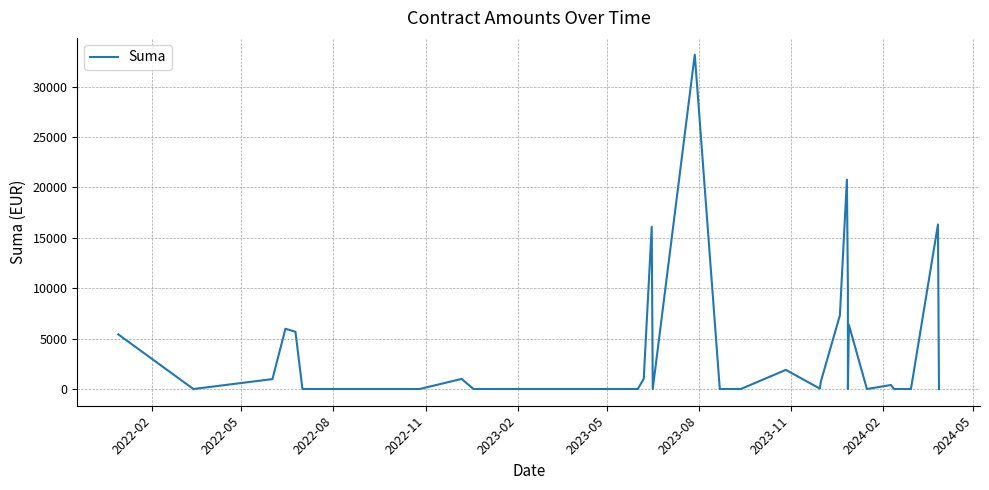

How many interior local valleys (lower than both neighbors) does the data have?

5